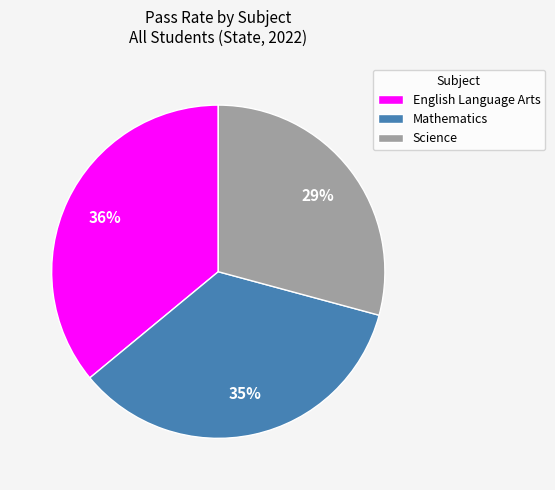

Rank the categories by value from highest to lowest.

English Language Arts, Mathematics, Science